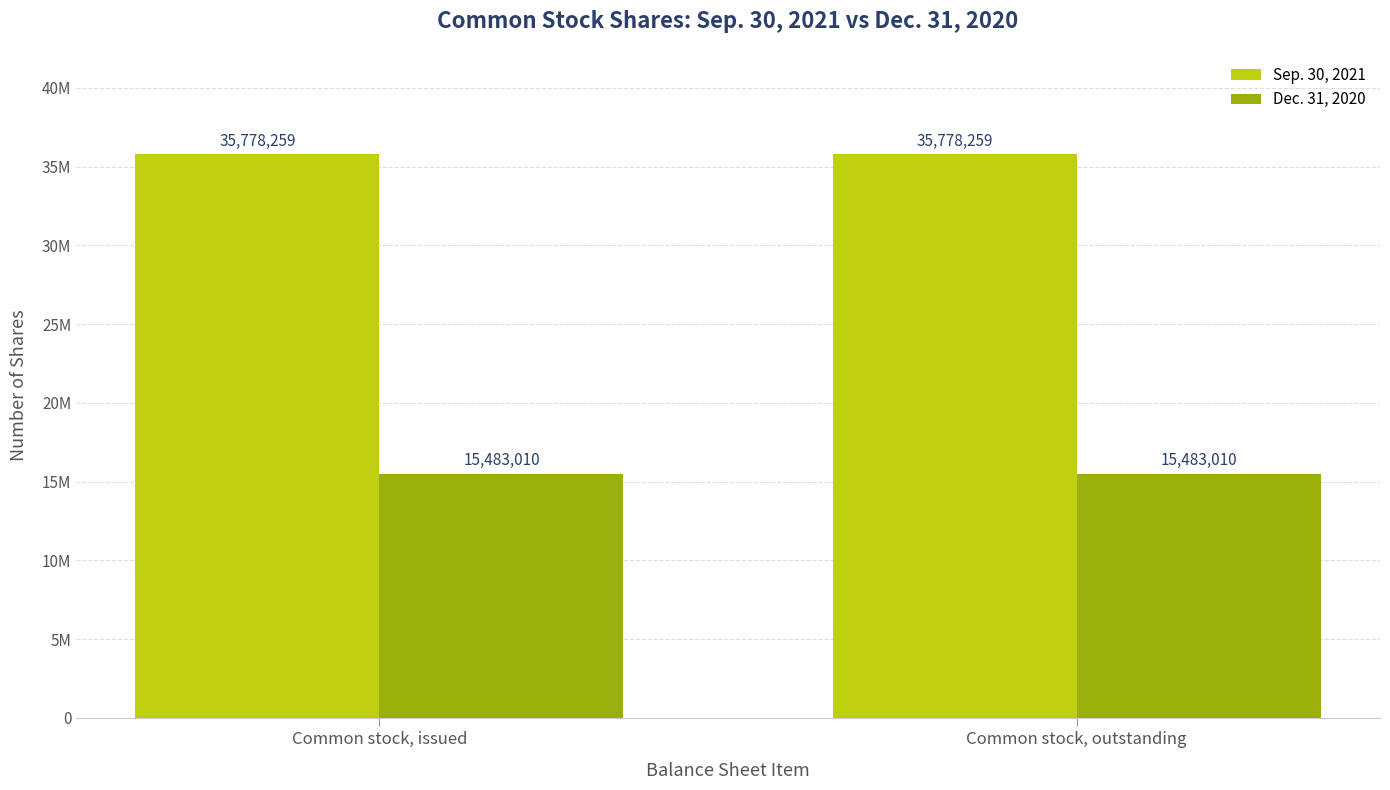

What are all the series names shown in the legend?

Sep. 30, 2021, Dec. 31, 2020